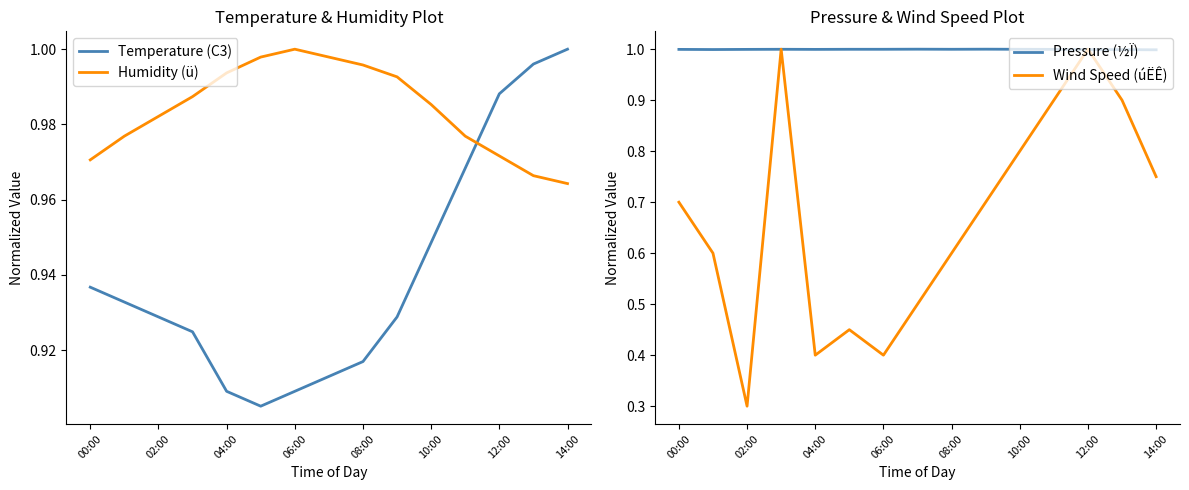

True or false: Humidity (ü) and Temperature (C3) cross at least once.

True